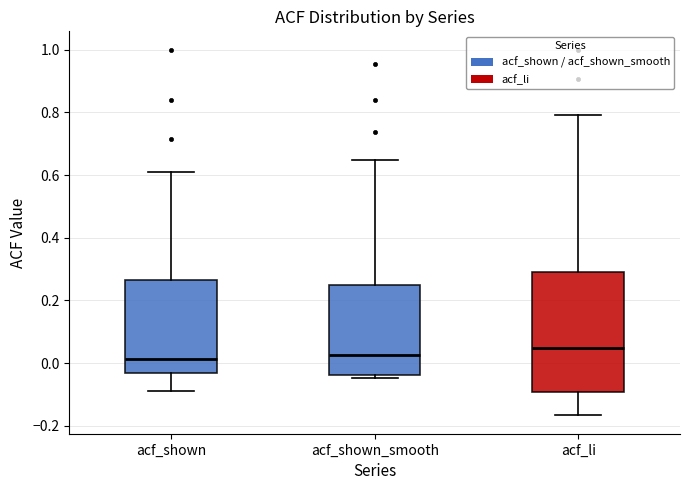

Reading left to right, read every box against the y-axis: the position of its median line, the range the box covers, and the ends of its whiskers. The values are not printed on the chart, so give them approximately, as read against the axis.

acf_shown: median 0.02, box -0.04 to 0.26, whiskers -0.08 to 0.60
acf_shown_smooth: median 0.02, box -0.04 to 0.24, whiskers -0.04 (just below the box's lower edge) to 0.64
acf_li: median 0.04, box -0.10 to 0.30, whiskers -0.16 to 0.80